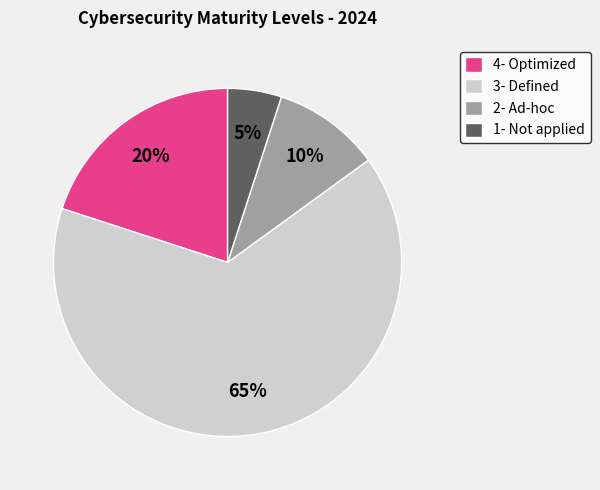

Is it true that 1- Not applied is 1% of the pie?

False